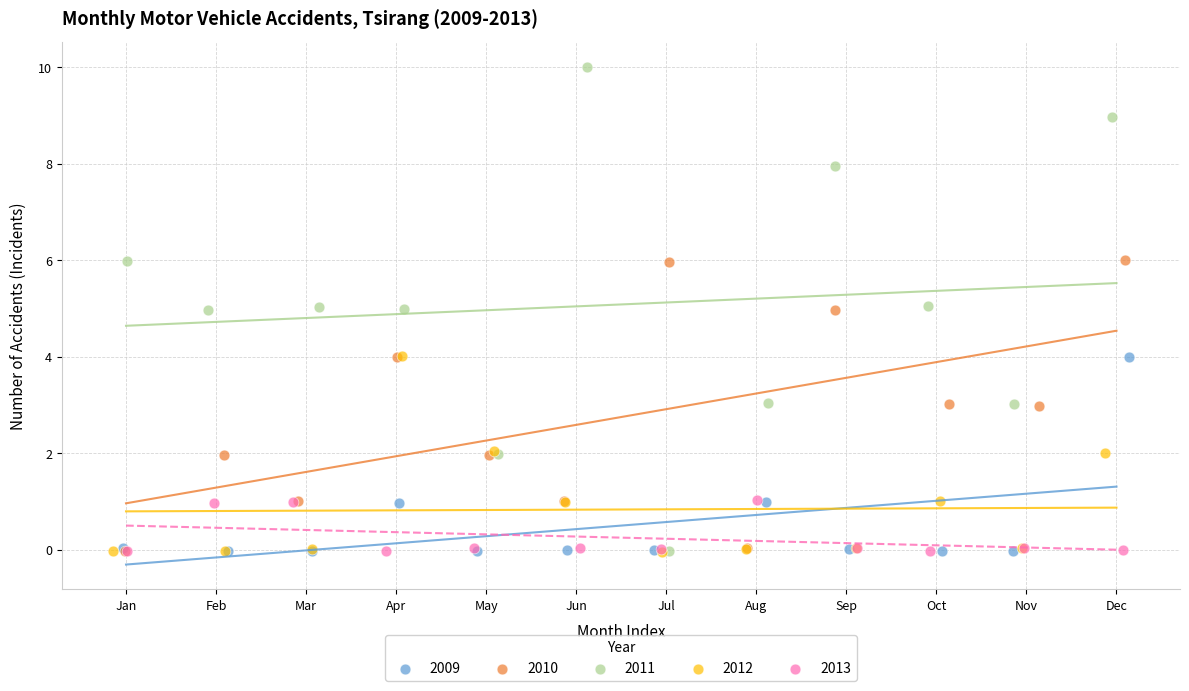

Which series reaches the maximum Y coordinate?

2011